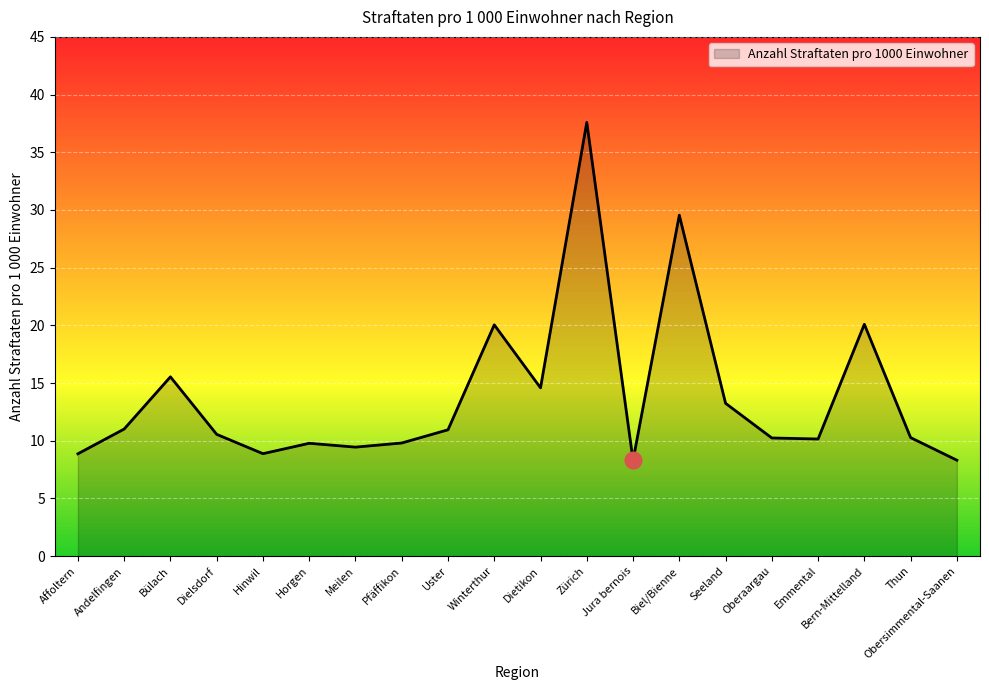

What is the greatest value displayed?

37.6